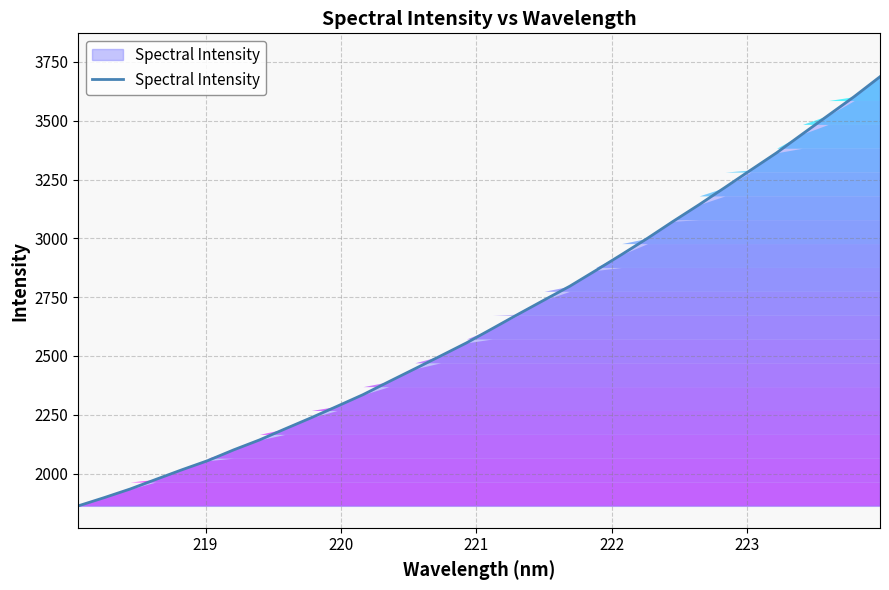

What is the greatest value displayed?

3687.1